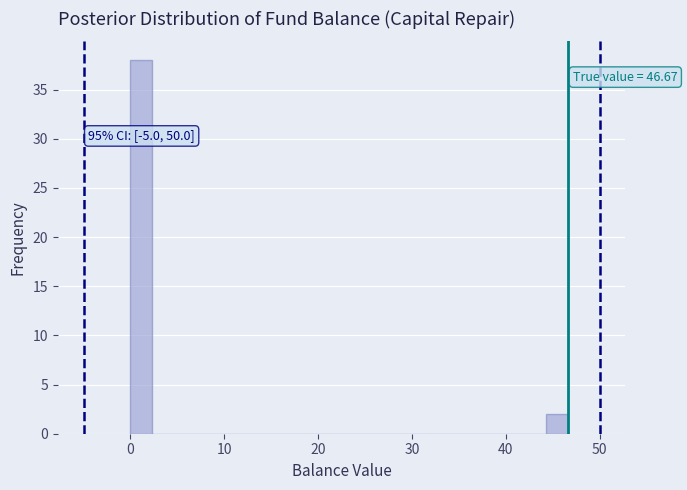

Around what value on the x-axis is the tallest bar? Give the approximate position of its centre, as read against the axis.

1